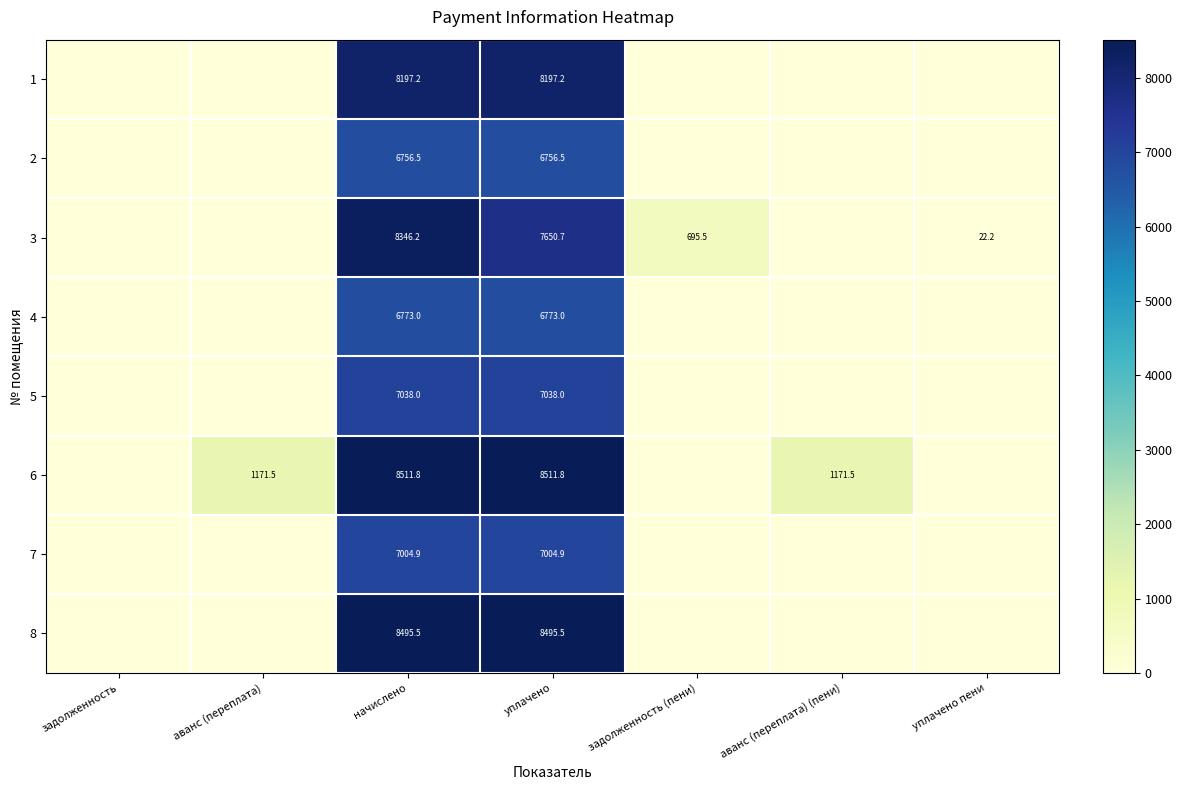

At начислено, list the series in order from smallest to largest.

2, 4, 7, 5, 1, 3, 8, 6